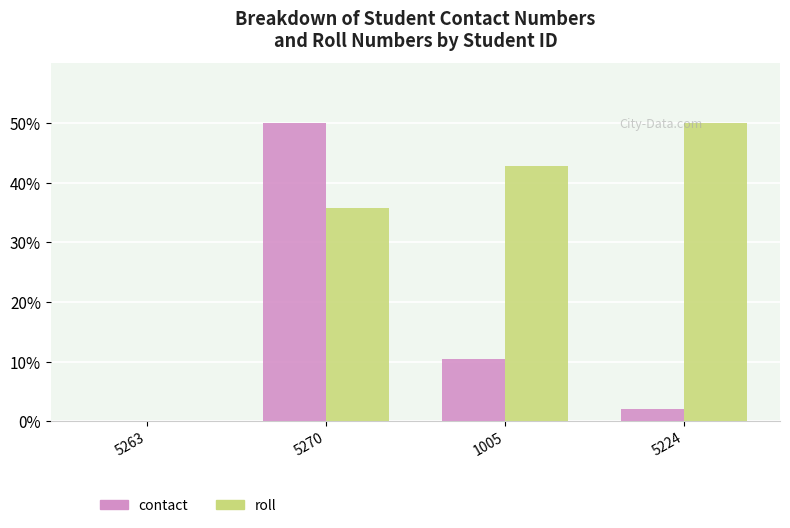

Between 5263 and 5224, which series saw the biggest shift?

roll